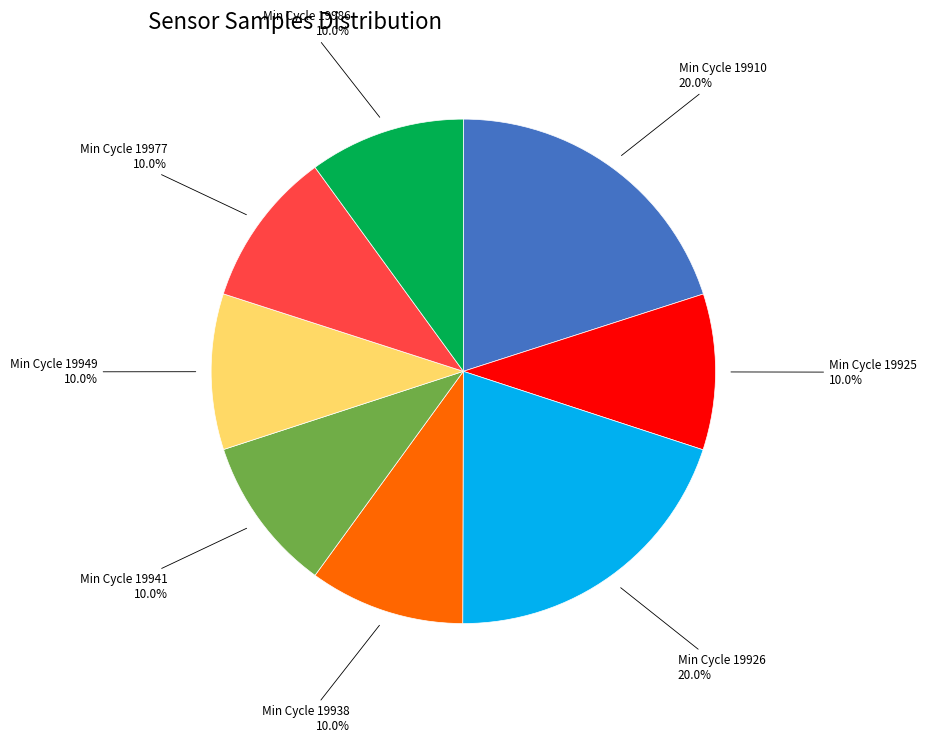

Does any single category account for the majority?

No